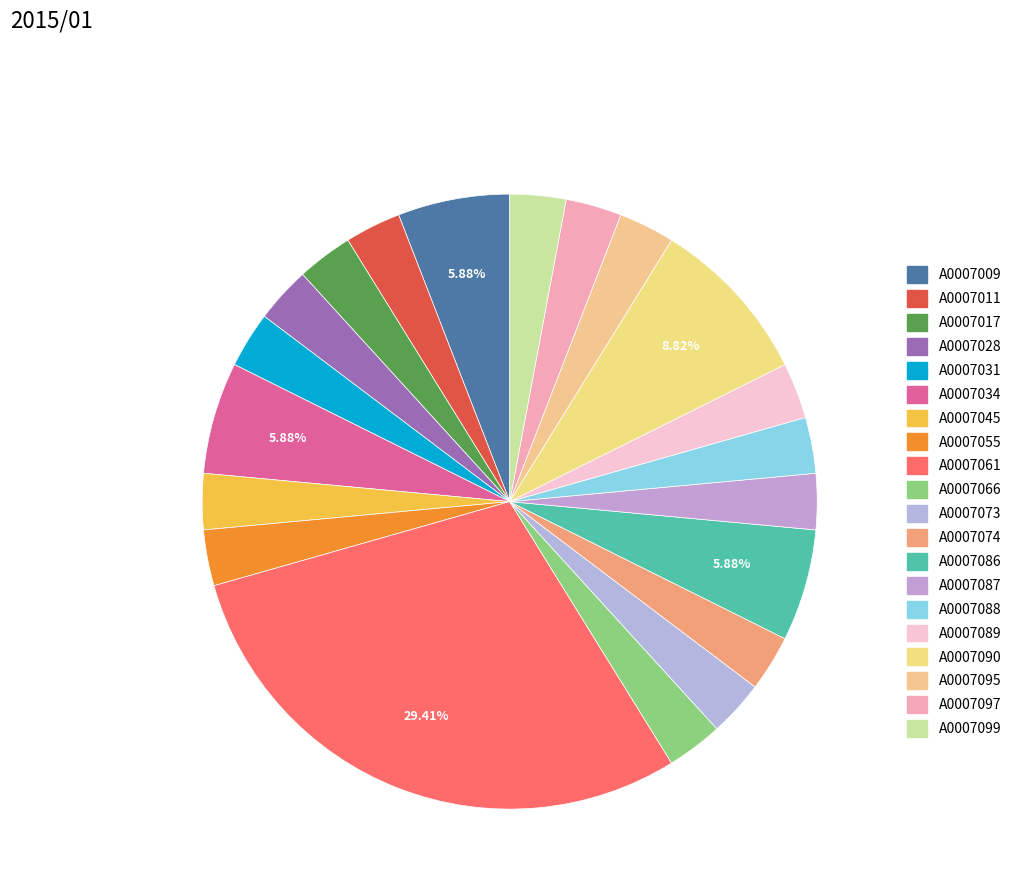

What is the smallest slice in the pie chart?

A0007011